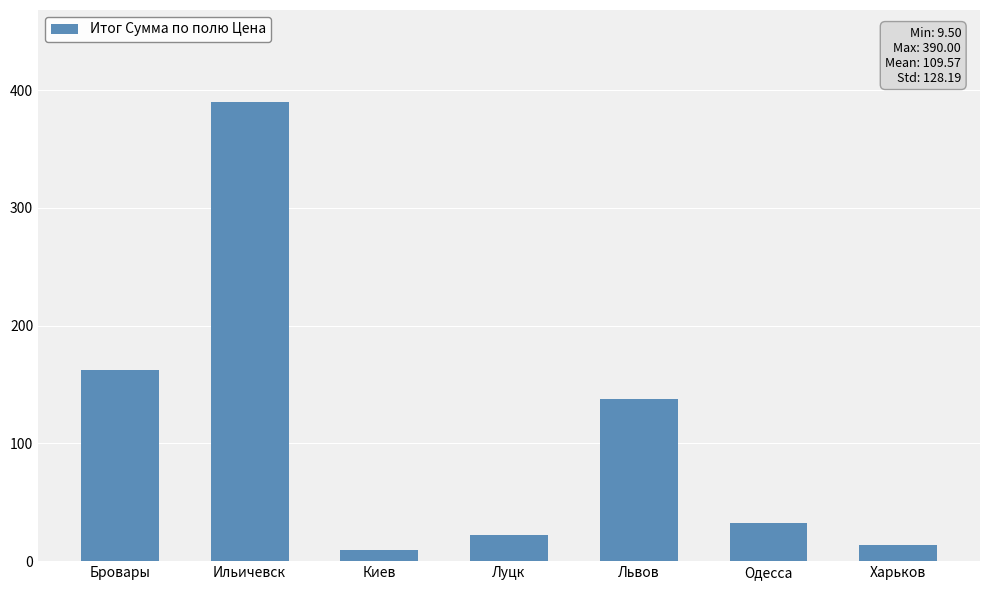

Which category has the highest value across all series?

Ильичевск